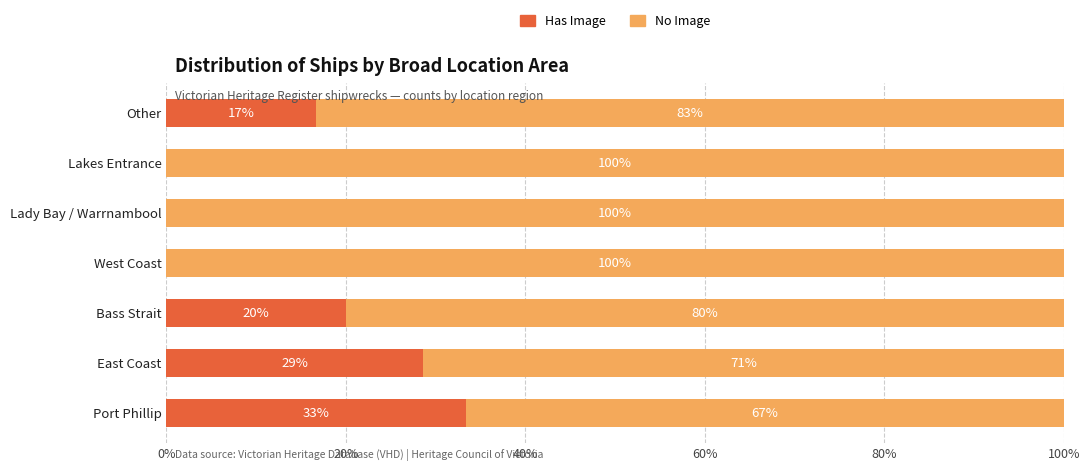

What is the total value across all series at Bass Strait?

100.0